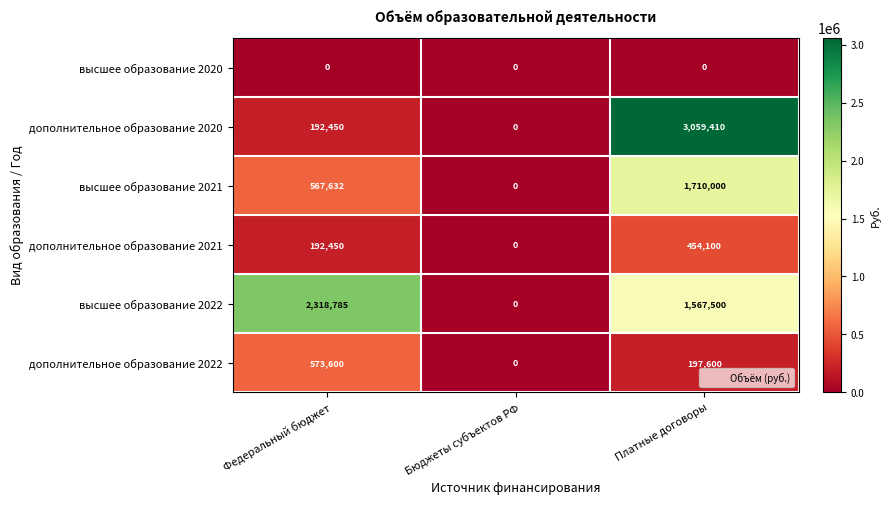

What is the difference between the maximum and minimum values in the дополнительное образование 2022 series?

573600